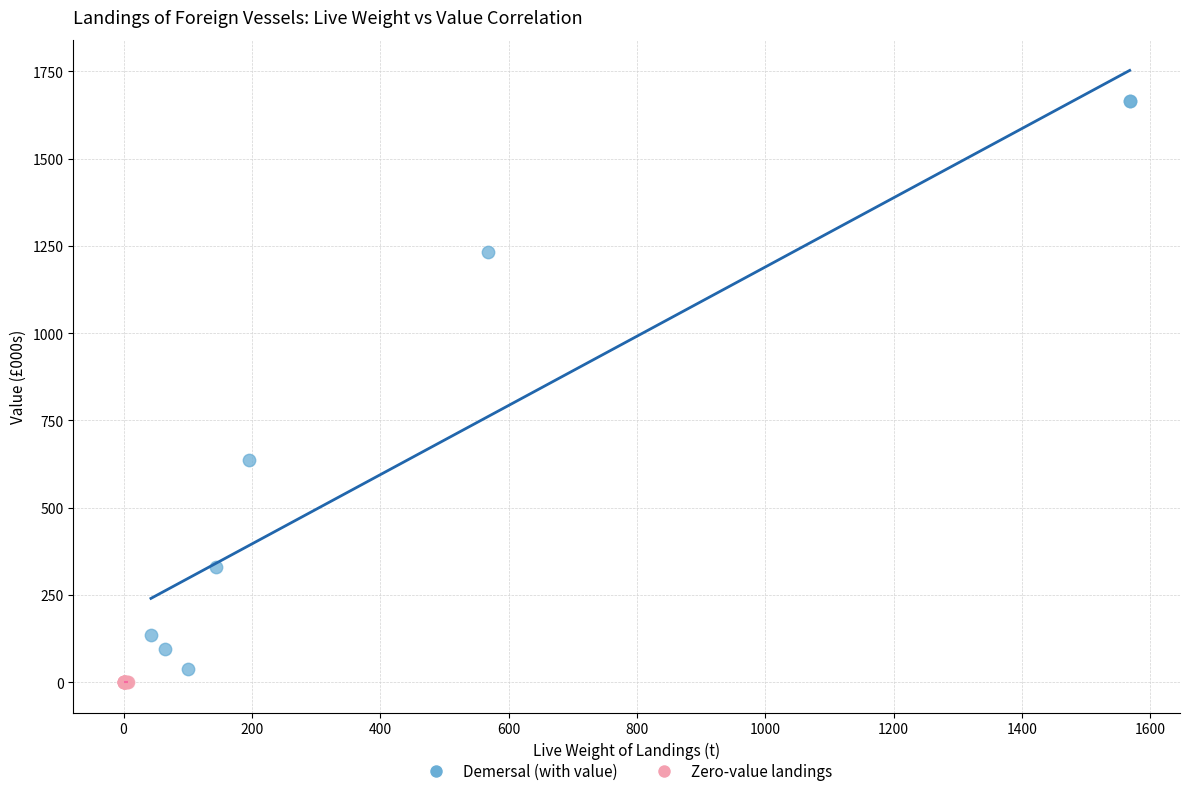

Which series reaches the maximum Y coordinate?

Demersal (with value)